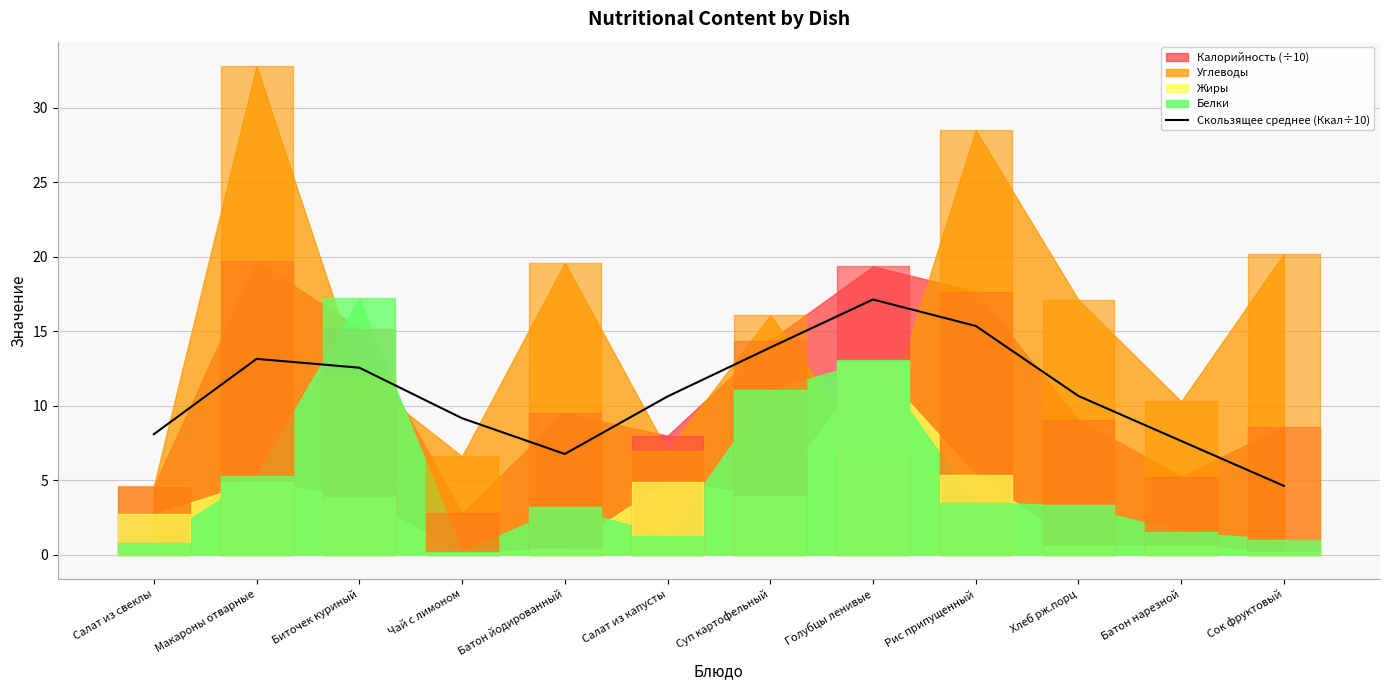

At which label does Скользящее среднее (Ккал÷10) first exceed 10?

Макароны отварные